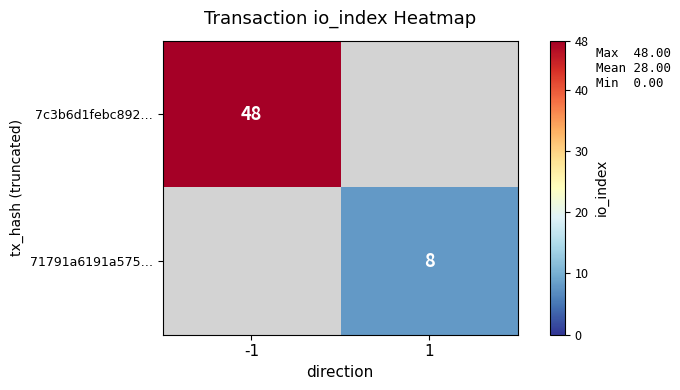

Between -1 and 1, which is larger?

-1